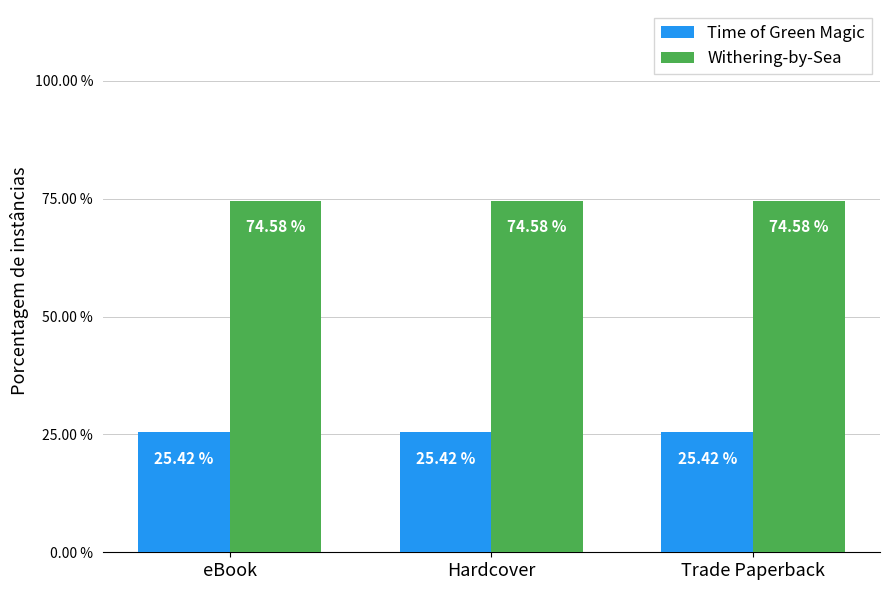

True or false: Withering-by-Sea has a value of 74.6 at Trade Paperback.

True